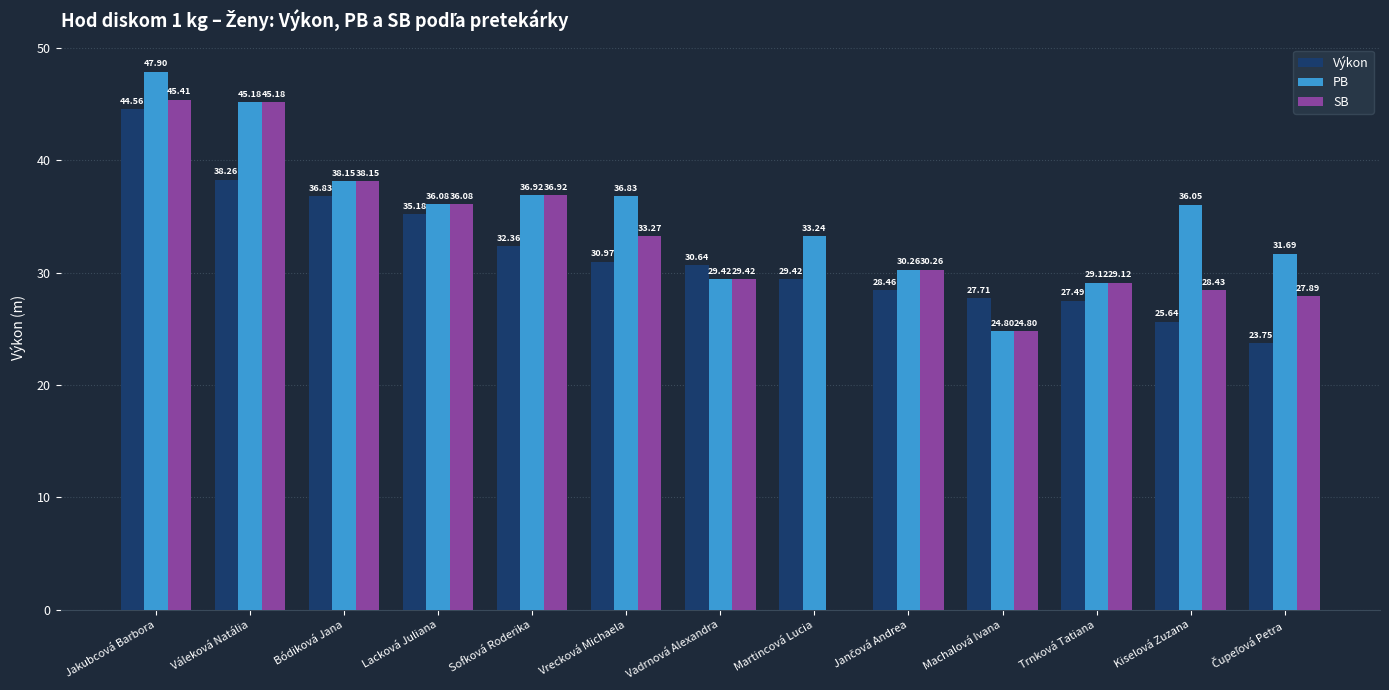

Which series has the largest total across all categories?

PB